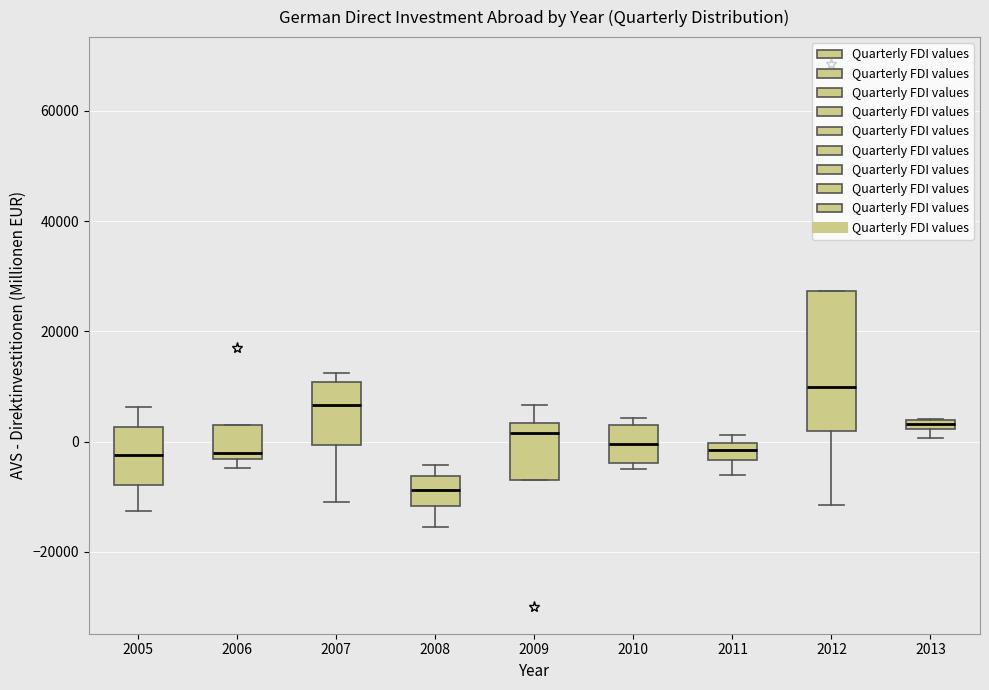

Where is the lower edge of the box at x = 2013 on the y-axis? The values are not printed on the chart, so give them approximately, as read against the axis.

2000